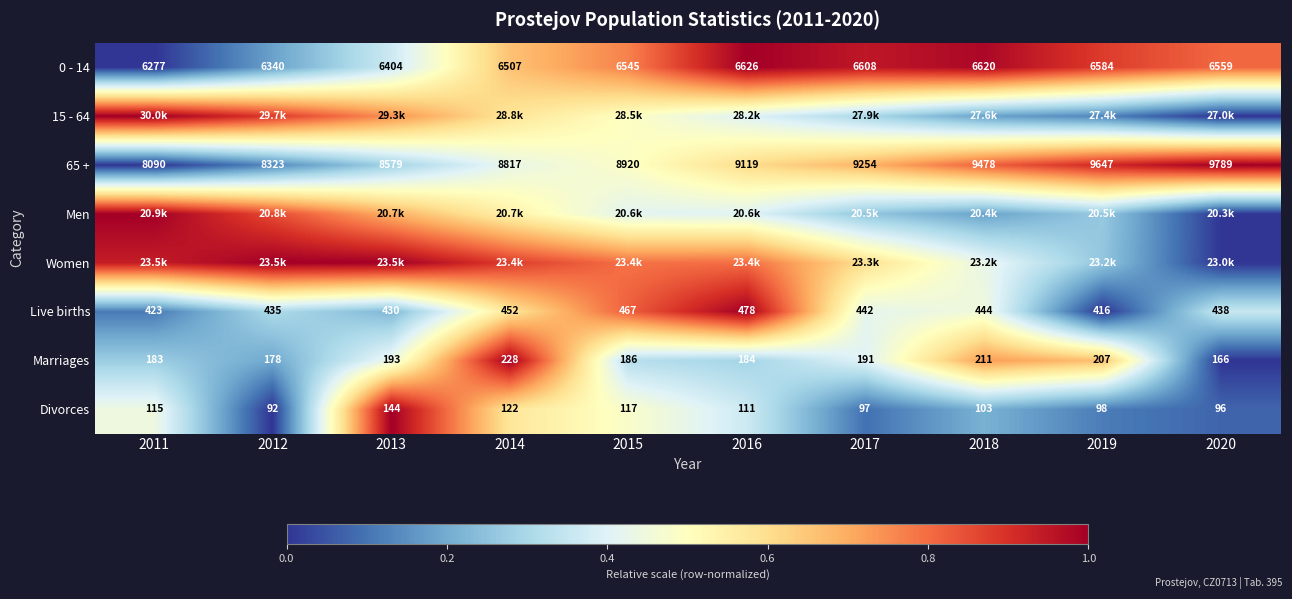

How many data points in Marriages are less than 191?

5